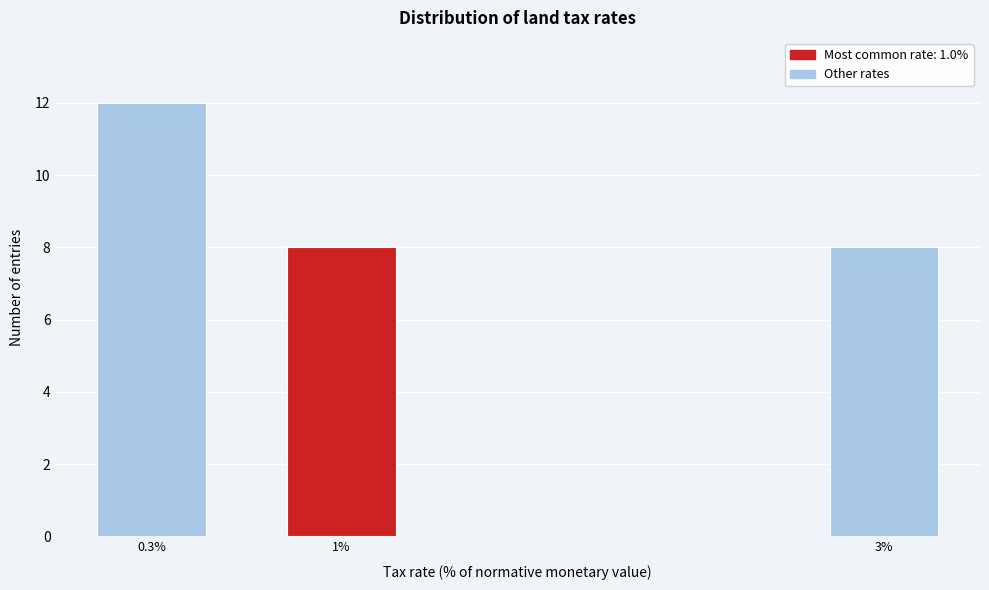

Reading left to right, transcribe all the data shown in this chart.

0.3%=12	1%=8	3%=8